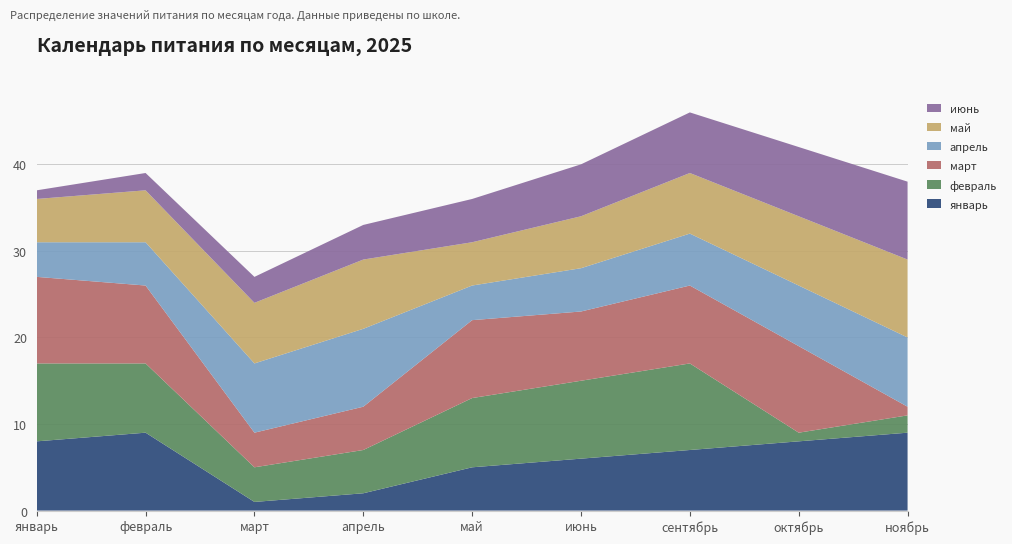

Reading right to left, transcribe all the data shown in this chart.

январь: 9	8	7	6	5	2	1	9	8
февраль: 2	1	10	9	8	5	4	8	9
март: 1	10	9	8	9	5	4	9	10
апрель: 8	7	6	5	4	9	8	5	4
май: 9	8	7	6	5	8	7	6	5
июнь: 9	8	7	6	5	4	3	2	1